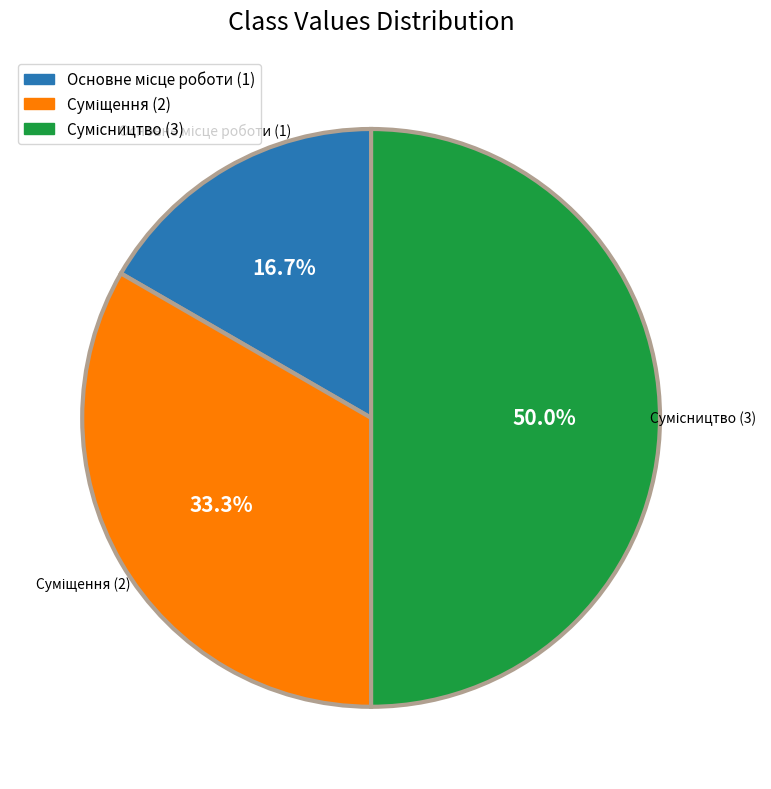

Is Суміщення the majority of the pie?

No